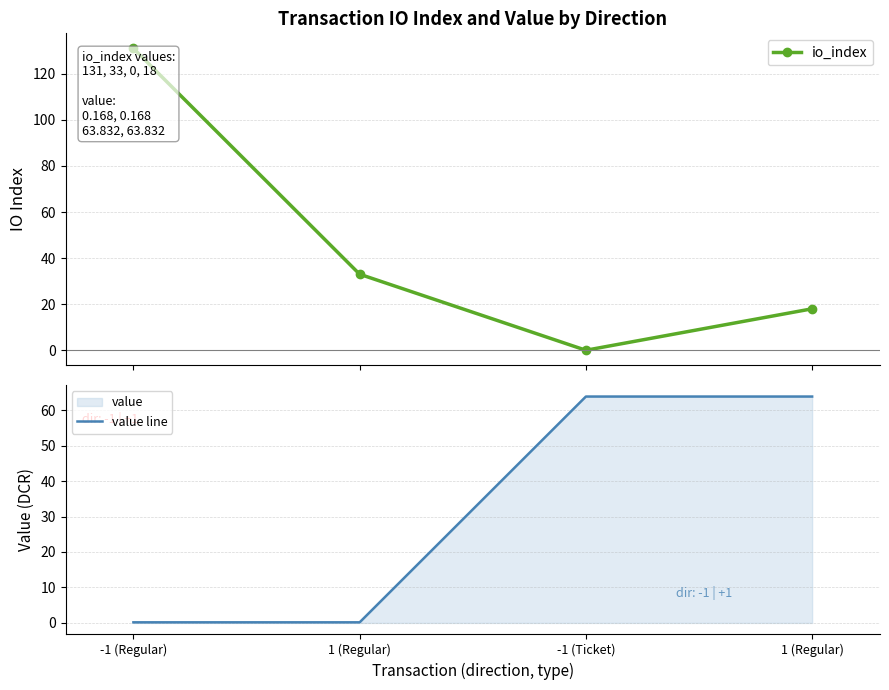

Where is io_index nearest to the value 65?

1 (Regular)